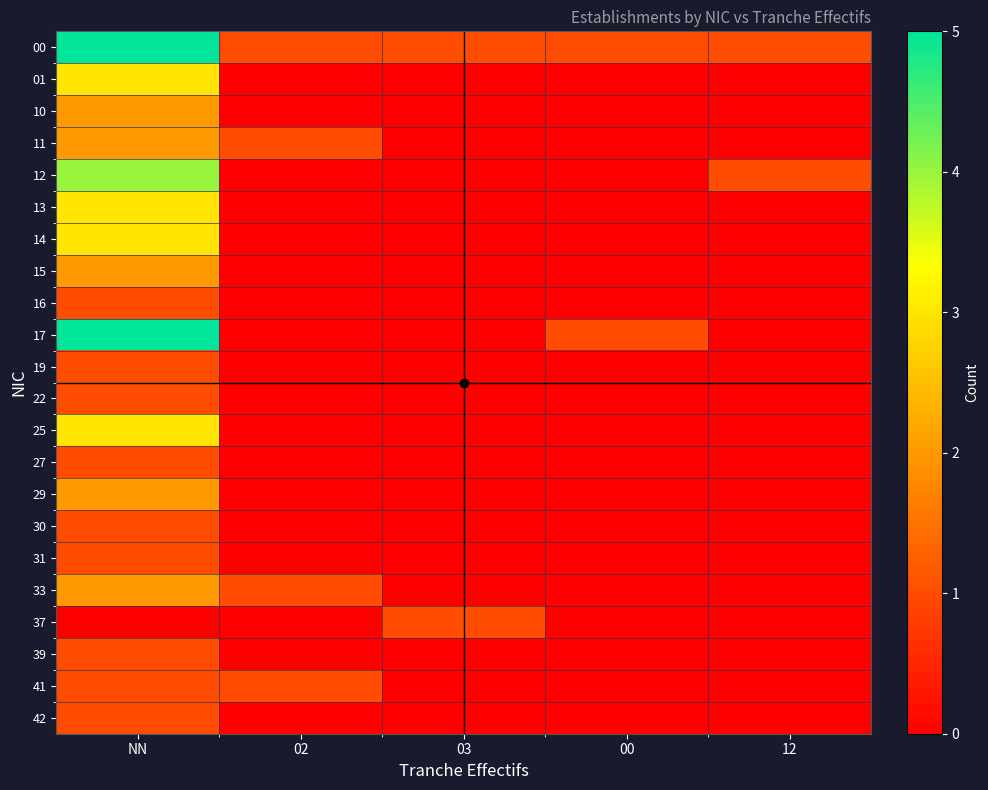

List the series in order of their peak value, lowest first.

16, 19, 22, 27, 30, 31, 37, 39, 41, 42, 10, 11, 15, 29, 33, 01, 13, 14, 25, 12, 00, 17